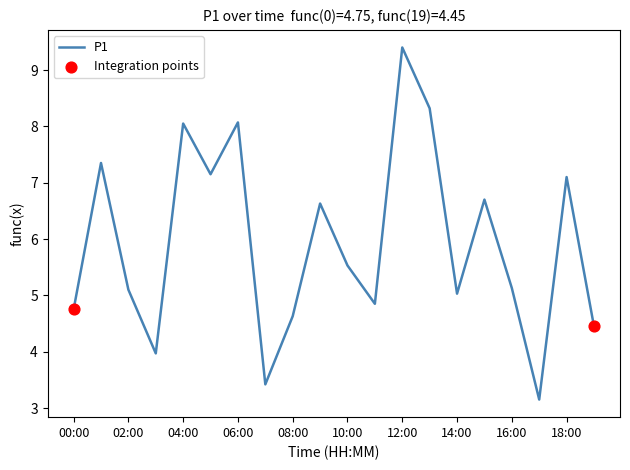

What is the greatest value displayed?

9.4